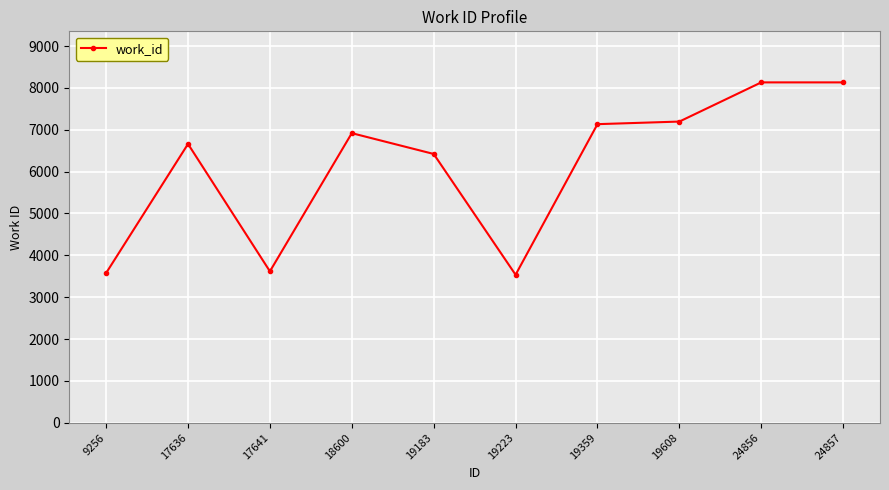

What is the smallest value displayed?

3535